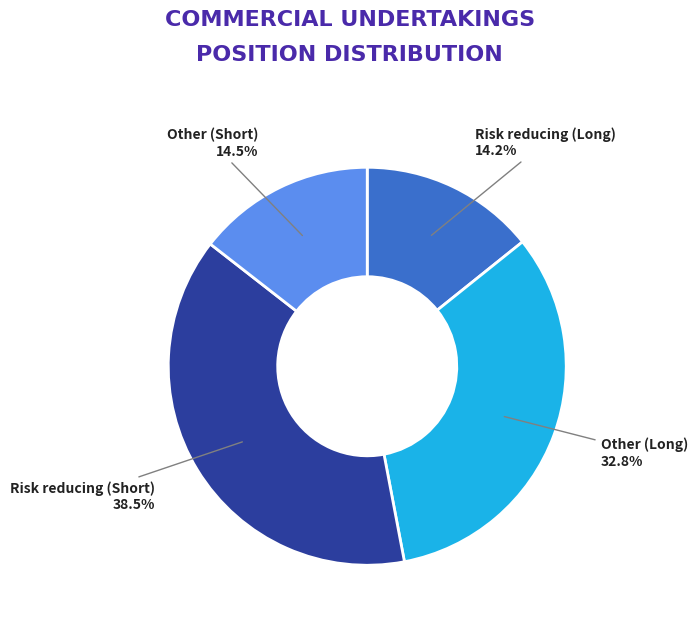

Does any single category account for the majority?

No